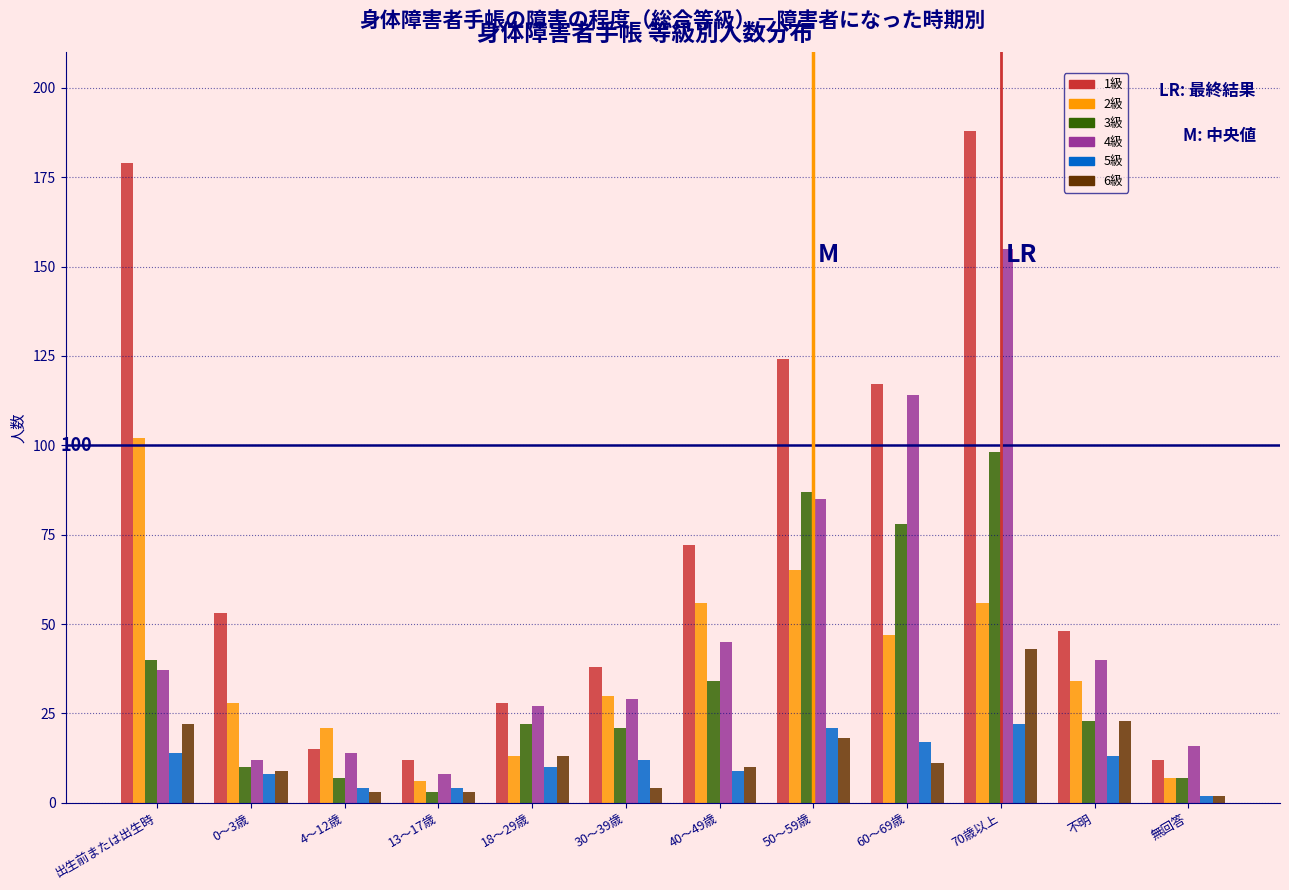

Which label corresponds to the largest value in the chart?

70歳以上